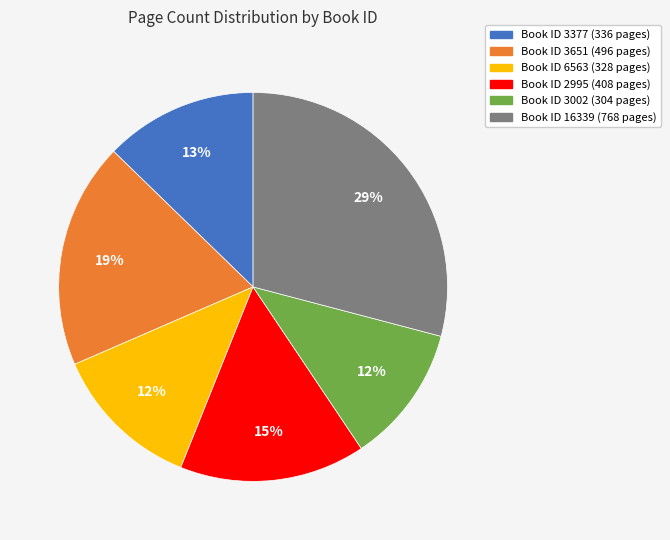

Does any single category account for the majority?

No